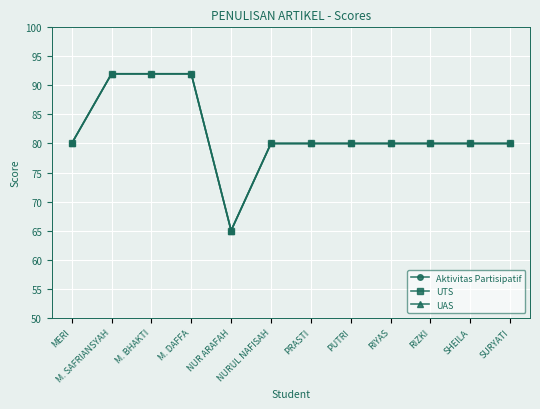

Does the chart have visible grid lines?

Yes